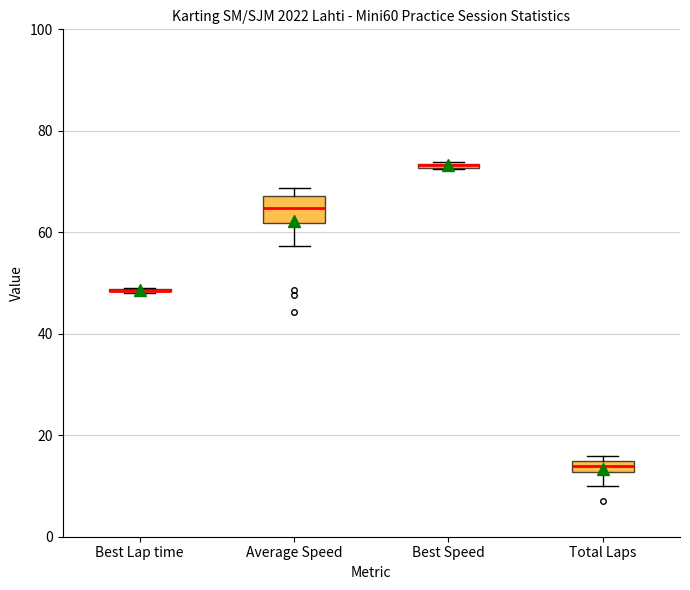

Where is the lower edge of the box for Total Laps on the y-axis? The values are not printed on the chart, so give them approximately, as read against the axis.

12